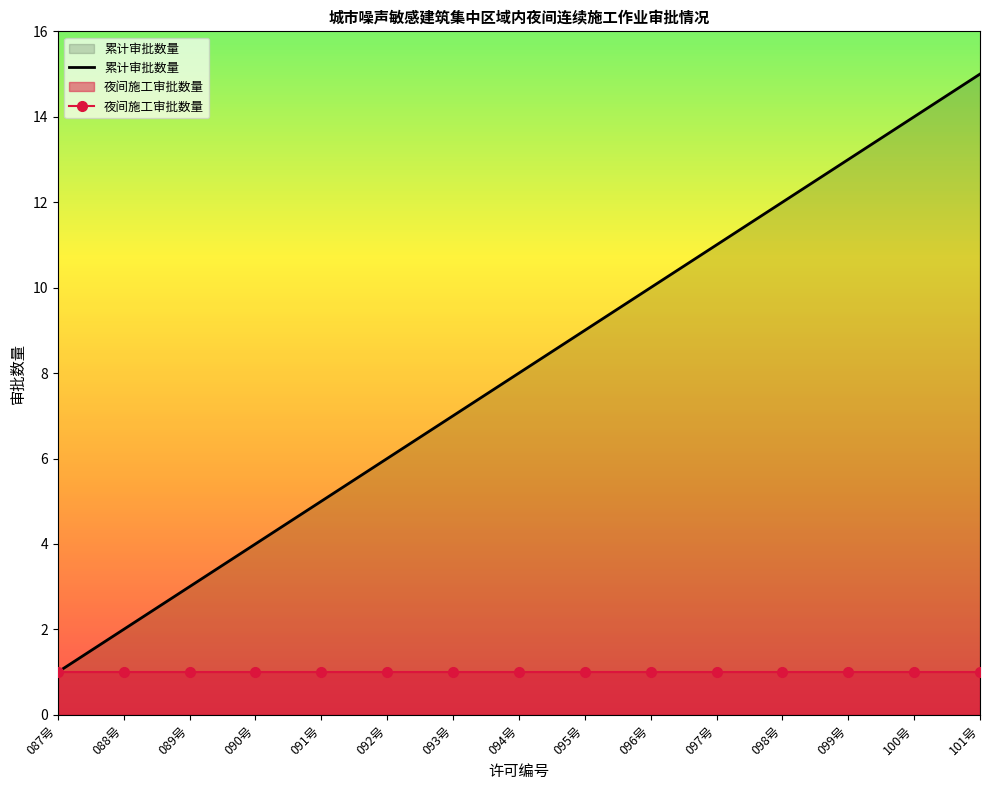

True or false: 累计审批数量 and 夜间施工审批数量 intersect in this chart.

False